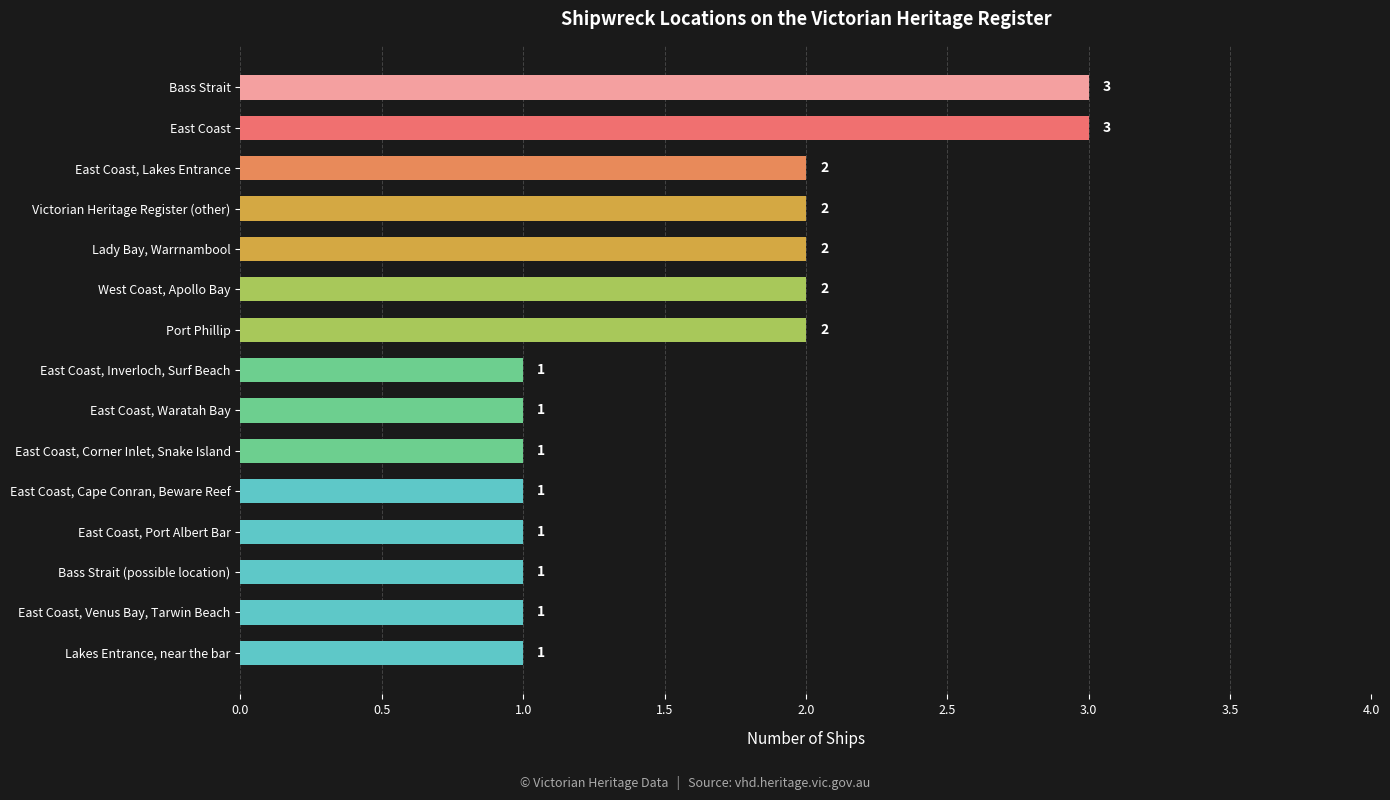

What is the change in value from Port Phillip to East Coast?

+1